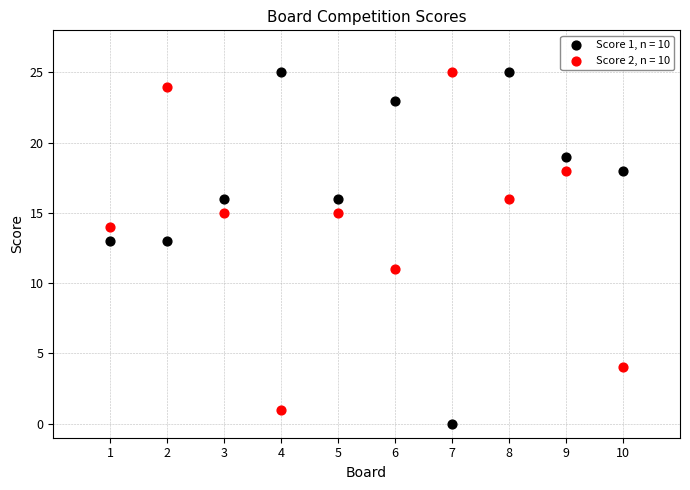

Which series has the largest Y range (max minus min)?

Score 1, n = 10